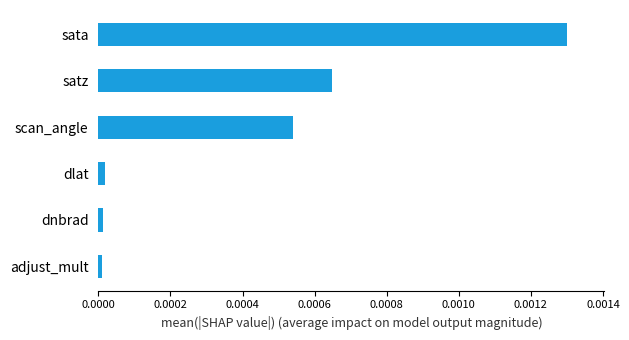

Which has a higher value, satz or adjust_mult?

satz